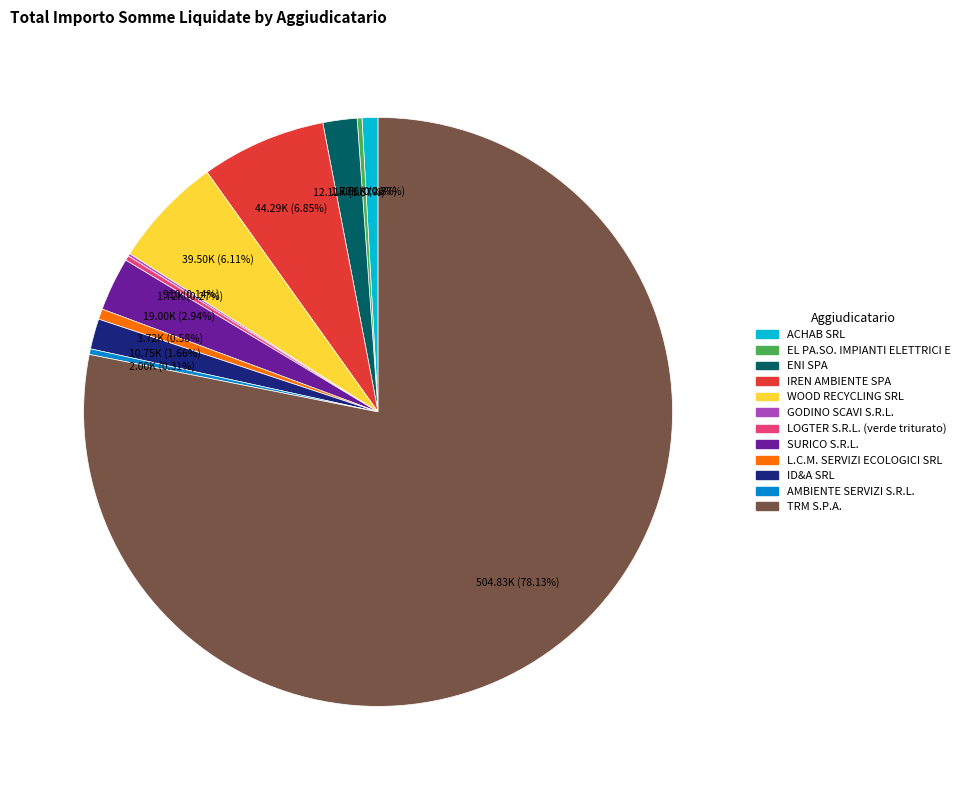

To the nearest percent, what is the difference between the AMBIENTE SERVIZI S.R.L. and ID&A SRL slice percentages?

1%